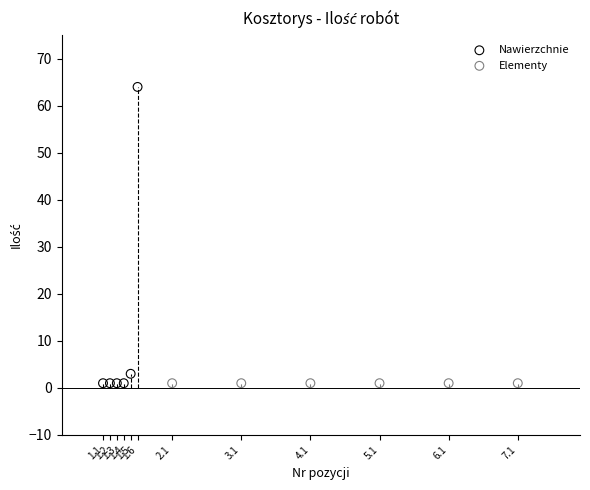

Which series reaches the maximum Y coordinate?

Nawierzchnie